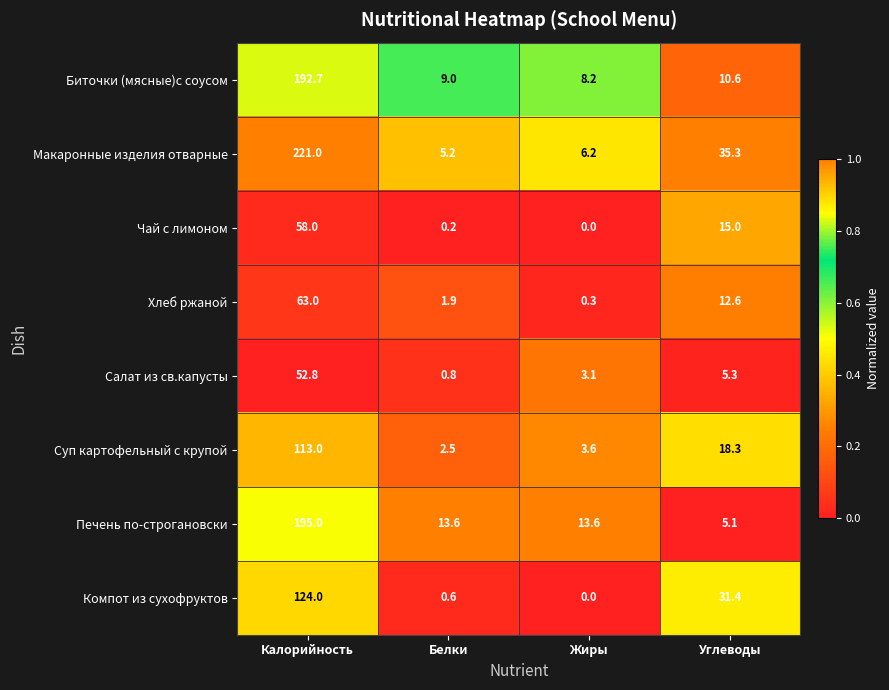

What is the difference between the second highest and minimum values in the Печень по-строгановски series?

8.5